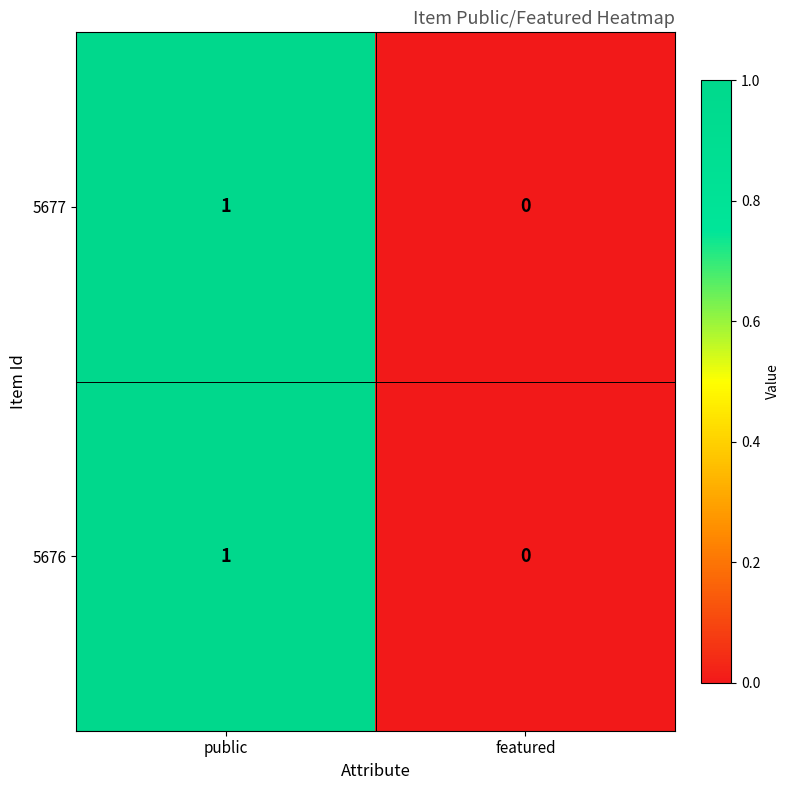

List the labels in order of 5677 value, largest first.

public, featured